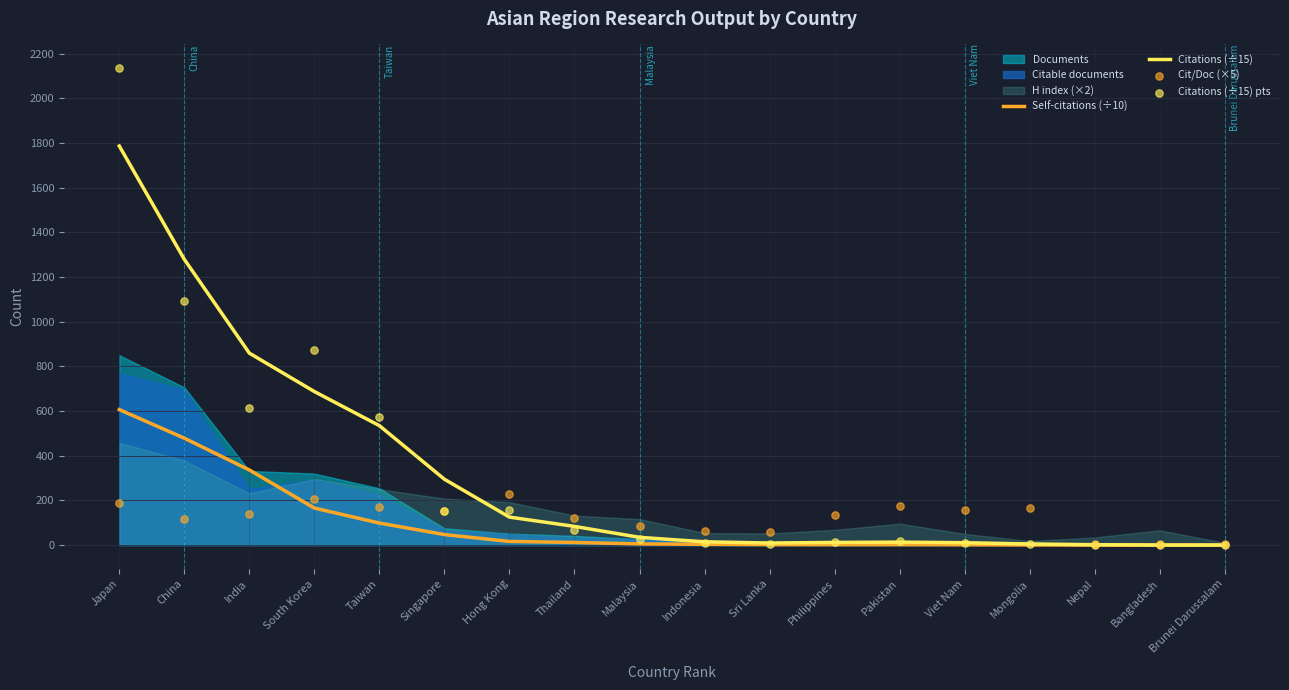

At how many categories does at least one series exceed 1739?

1